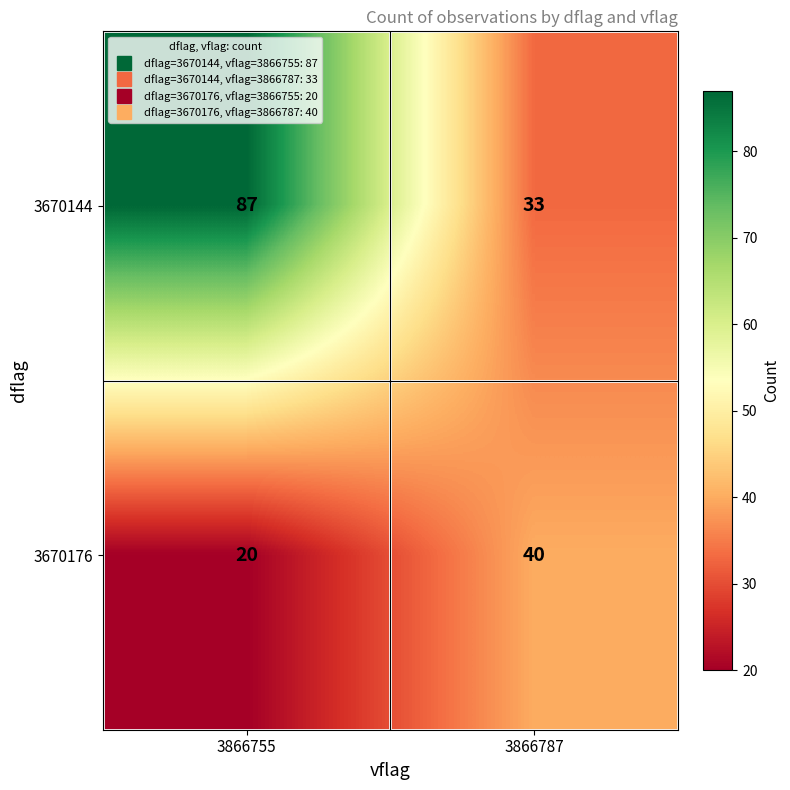

Reading right to left, what are all the values shown in this chart?

3670144: 3866787=33	3866755=87
3670176: 3866787=40	3866755=20